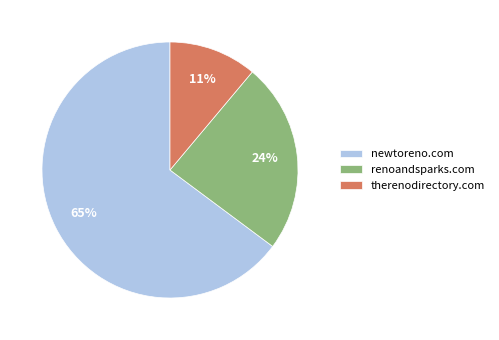

Combined, do therenodirectory.com and newtoreno.com account for over 50%?

Yes